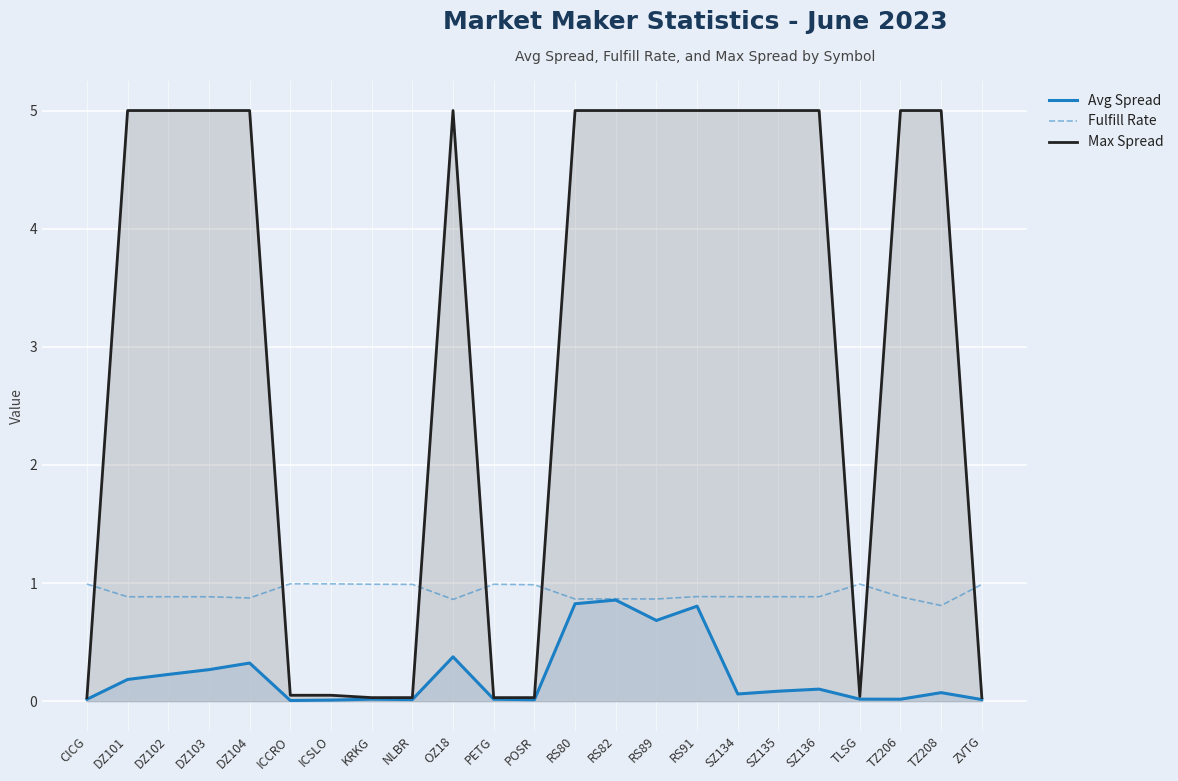

Rank the series at NLBR from lowest to highest value.

Avg Spread, Max Spread, Fulfill Rate